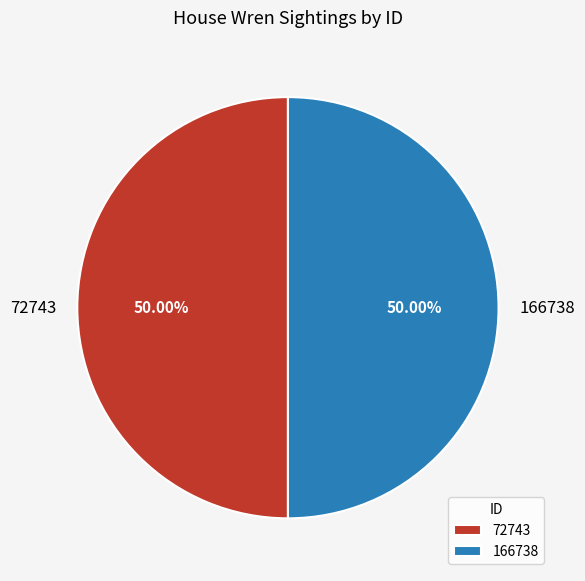

Approximately how many times larger is the value at 166738 compared to 72743?

1.0